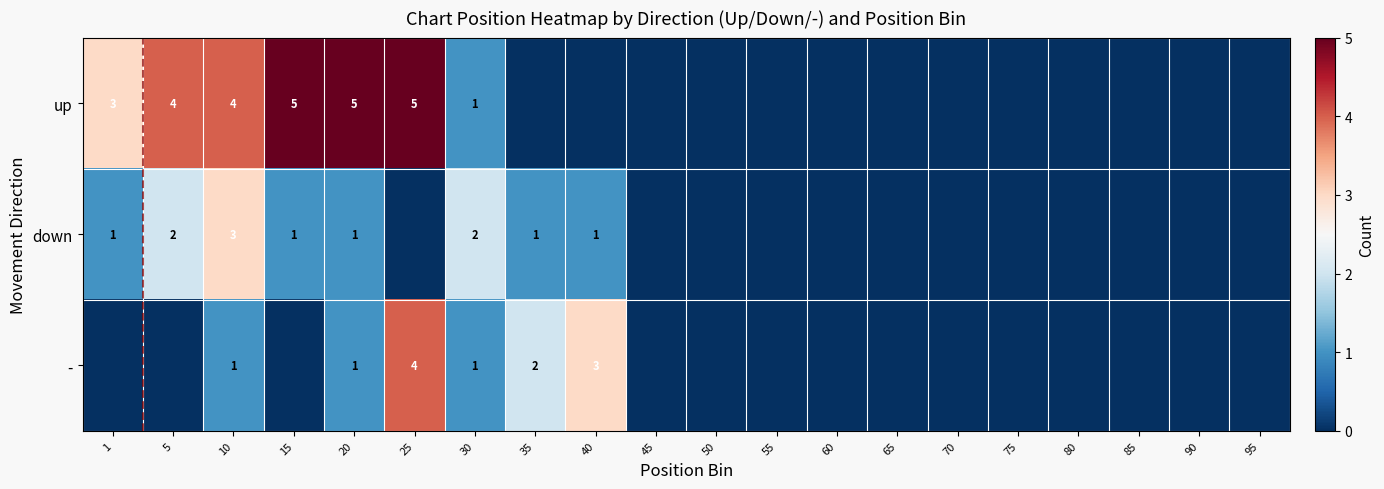

What is the total value across all series at 10?

8